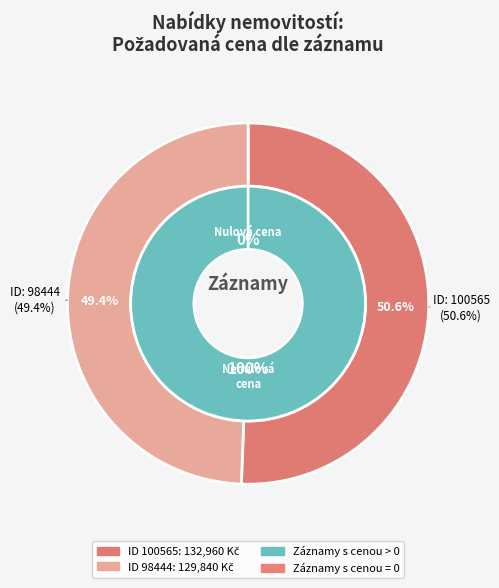

What is the majority slice?

100565